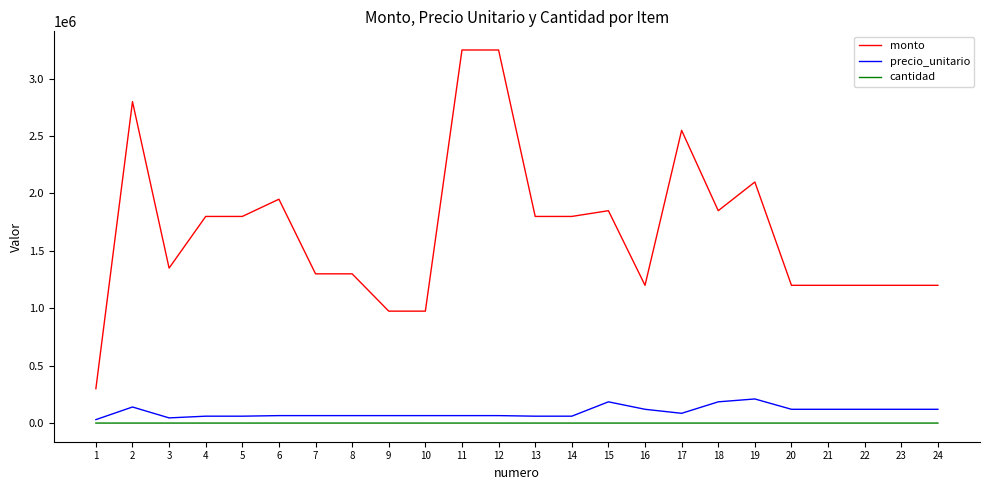

What are all the series names shown in the legend?

monto, precio_unitario, cantidad